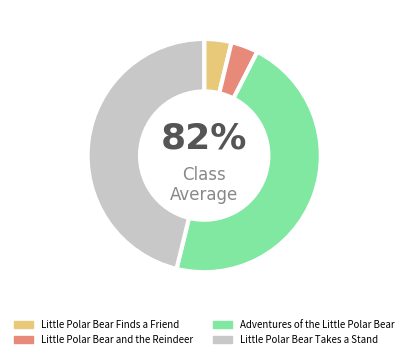

Is the sum of Little Polar Bear Finds a Friend and Little Polar Bear Takes a Stand greater than half?

No